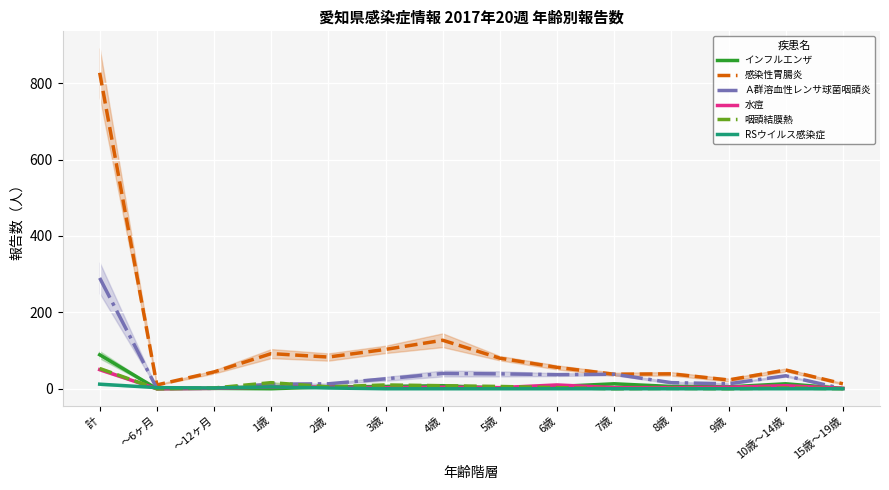

What position from the right is 2歳?

10